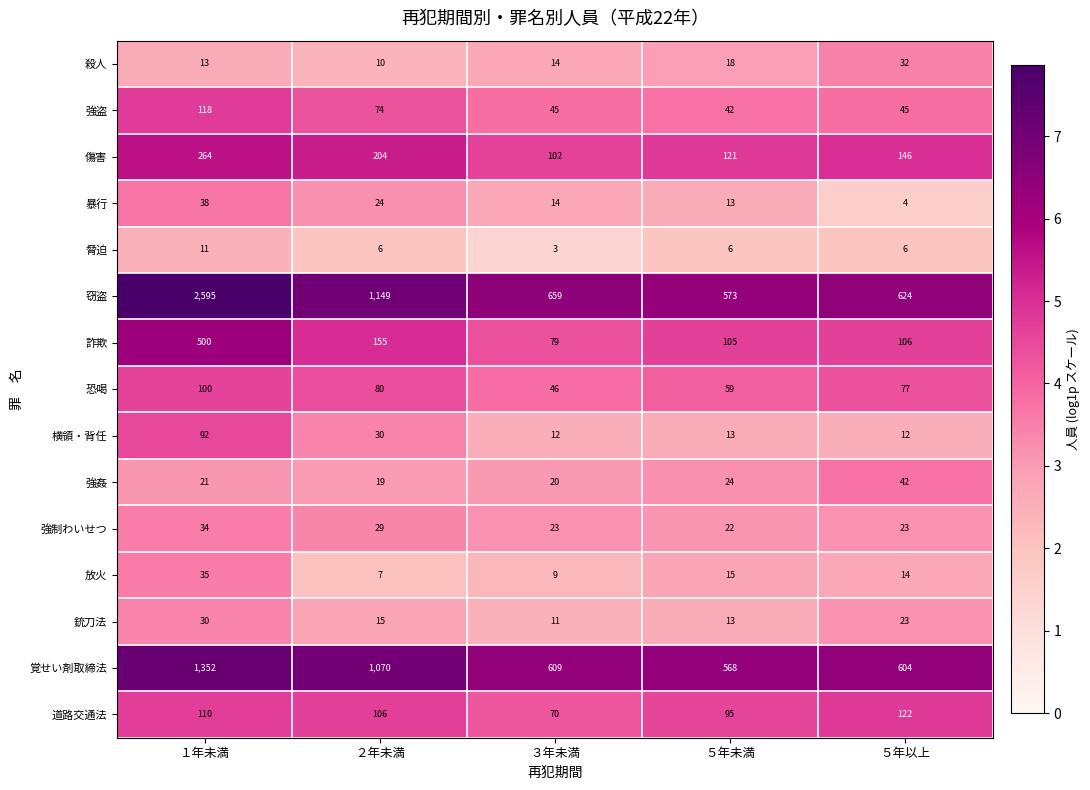

At which label is 道路交通法 closest to 96?

５年未満